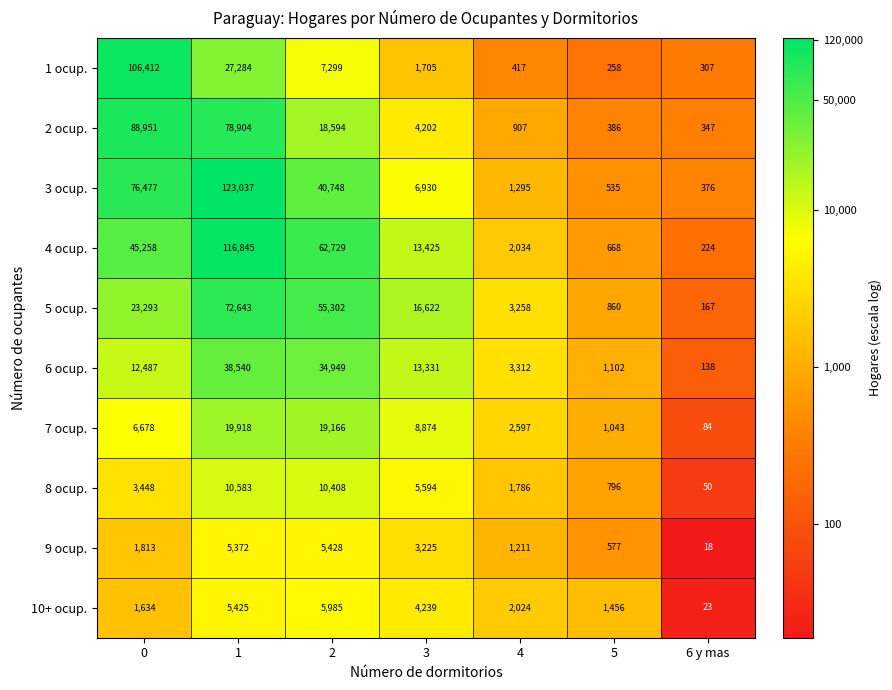

How many distinct data groups are displayed?

10